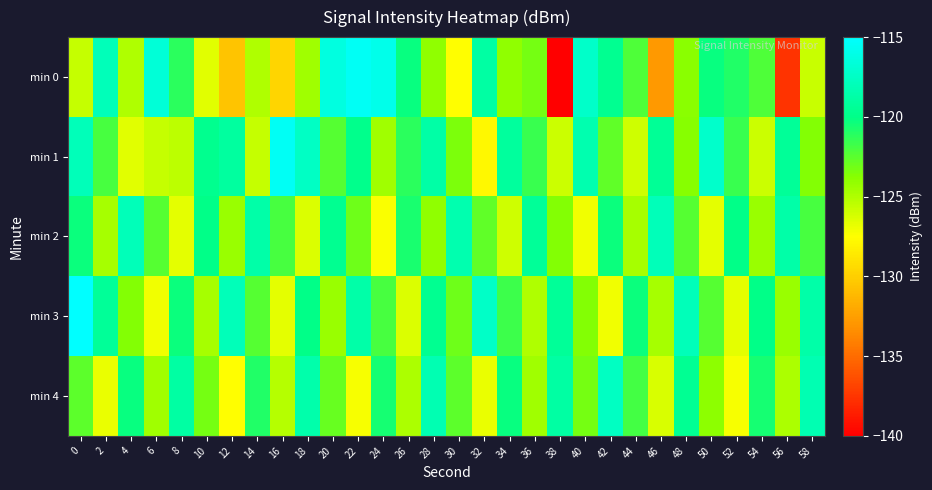

Reading right to left, transcribe all the data shown in this chart.

min 0: 58=-125.7	56=-137.6	54=-122.1	52=-120.9	50=-120.2	48=-123.8	46=-132.8	44=-122.2	42=-119.6	40=-117.3	38=-140.2	36=-123.3	34=-124.0	32=-118.9	30=-127.6	28=-124.1	26=-120.3	24=-115.9	22=-115.5	20=-116.4	18=-124.5	16=-129.7	14=-125.0	12=-130.6	10=-126.6	8=-121.2	6=-116.7	4=-125.0	2=-118.0	0=-125.7
min 1: 58=-123.7	56=-119.3	54=-125.9	52=-121.6	50=-117.2	48=-123.8	46=-119.5	44=-126.0	42=-122.7	40=-118.3	38=-125.9	36=-121.6	34=-119.1	32=-127.9	30=-123.5	28=-118.8	26=-121.2	24=-124.5	22=-119.9	20=-122.3	18=-117.5	16=-115.4	14=-125.7	12=-119.1	10=-119.7	8=-125.4	6=-125.7	4=-126.6	2=-122.0	0=-118.0
min 2: 58=-122.0	56=-118.7	54=-124.3	52=-120.0	50=-126.7	48=-122.3	46=-118.0	44=-124.7	42=-120.3	40=-127.0	38=-123.7	36=-119.3	34=-126.0	32=-122.7	30=-118.3	28=-124.0	26=-120.7	24=-127.3	22=-123.0	20=-119.7	18=-126.3	16=-122.0	14=-118.7	12=-124.3	10=-120.0	8=-126.7	6=-122.3	4=-118.0	2=-124.7	0=-120.3
min 3: 58=-118.7	56=-124.3	54=-120.0	52=-126.7	50=-122.3	48=-118.0	46=-124.7	44=-120.3	42=-127.0	40=-123.7	38=-119.3	36=-125.0	34=-121.7	32=-117.3	30=-123.0	28=-119.7	26=-126.3	24=-122.0	22=-118.7	20=-124.3	18=-120.0	16=-126.7	14=-122.3	12=-118.0	10=-124.7	8=-120.3	6=-127.0	4=-123.7	2=-119.3	0=-115.0
min 4: 58=-118.2	56=-124.9	54=-120.6	52=-127.2	50=-123.9	48=-119.6	46=-126.2	44=-121.9	42=-117.6	40=-123.2	38=-118.9	36=-124.6	34=-120.2	32=-126.9	30=-122.6	28=-118.2	26=-124.9	24=-120.6	22=-127.2	20=-122.9	18=-118.6	16=-125.2	14=-120.9	12=-127.6	10=-123.2	8=-118.9	6=-124.6	4=-120.2	2=-126.9	0=-122.6